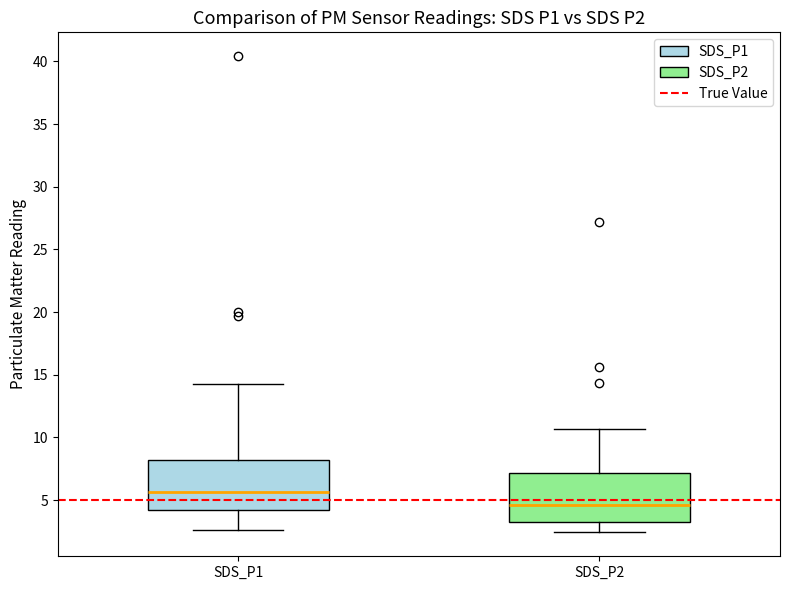

Where is the upper edge of the box for SDS_P1 on the y-axis? The values are not printed on the chart, so give them approximately, as read against the axis.

8.0